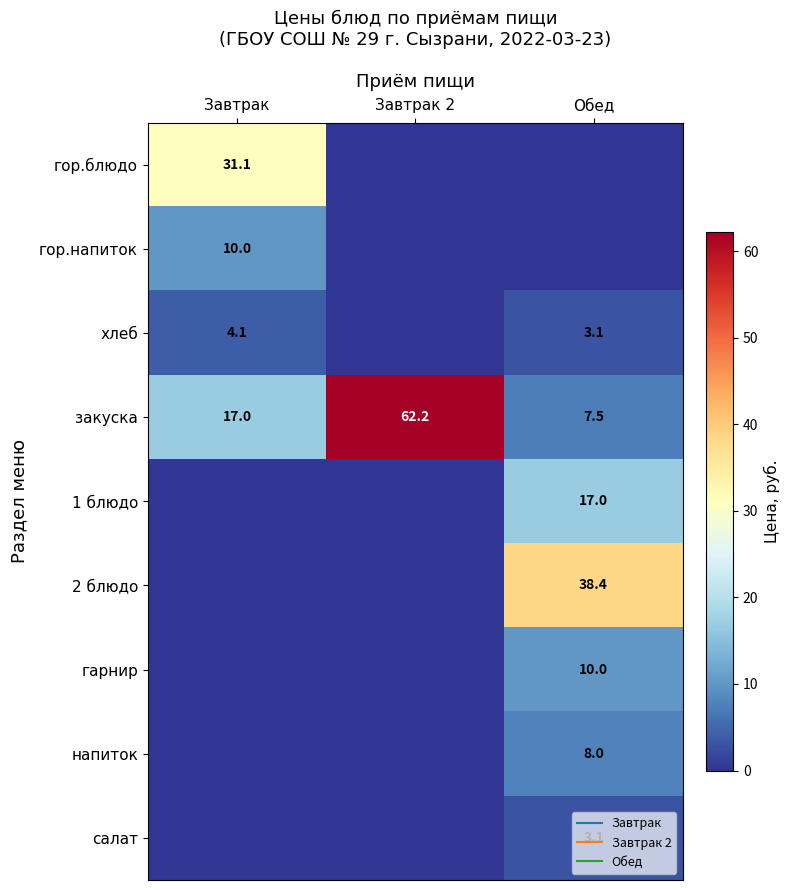

What is the total value across all series at Обед?

87.1